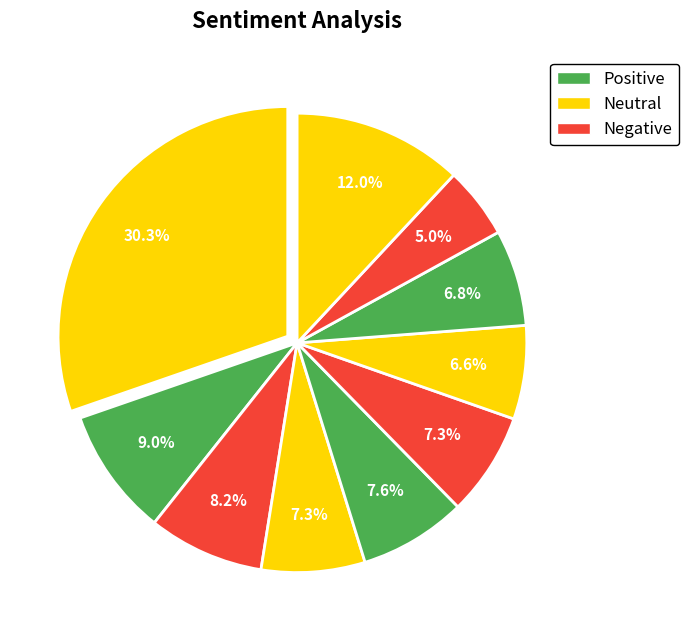

How many segments does this pie chart have?

10